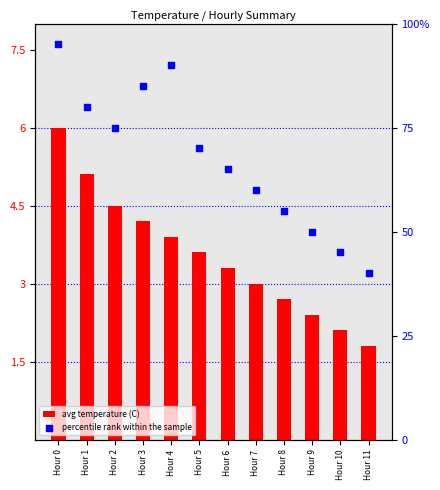

What are all the series names shown in the legend?

avg temperature (C), percentile rank within the sample